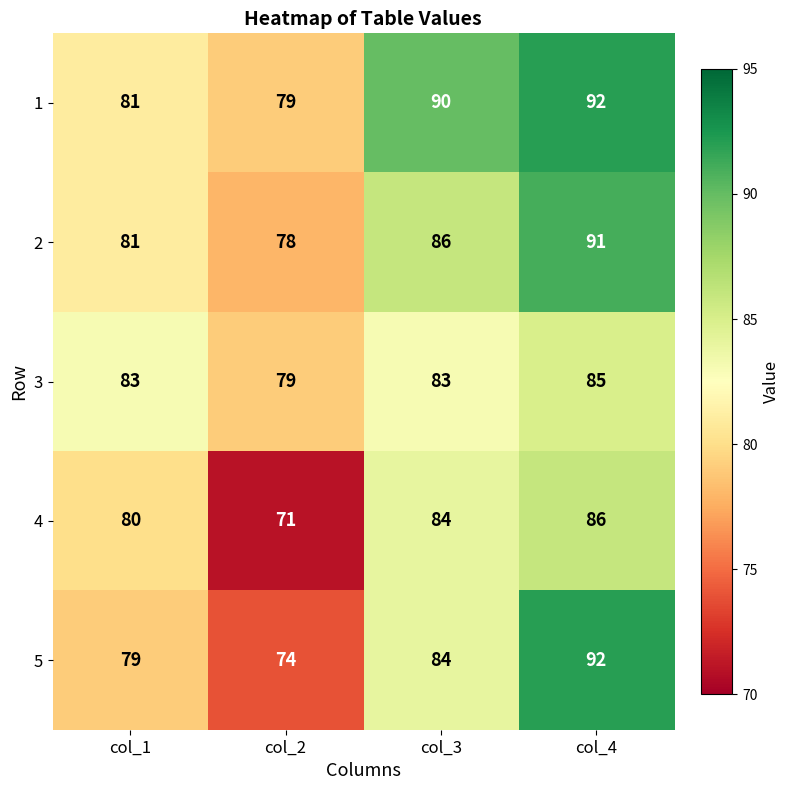

Which series has the largest range (max minus min)?

5